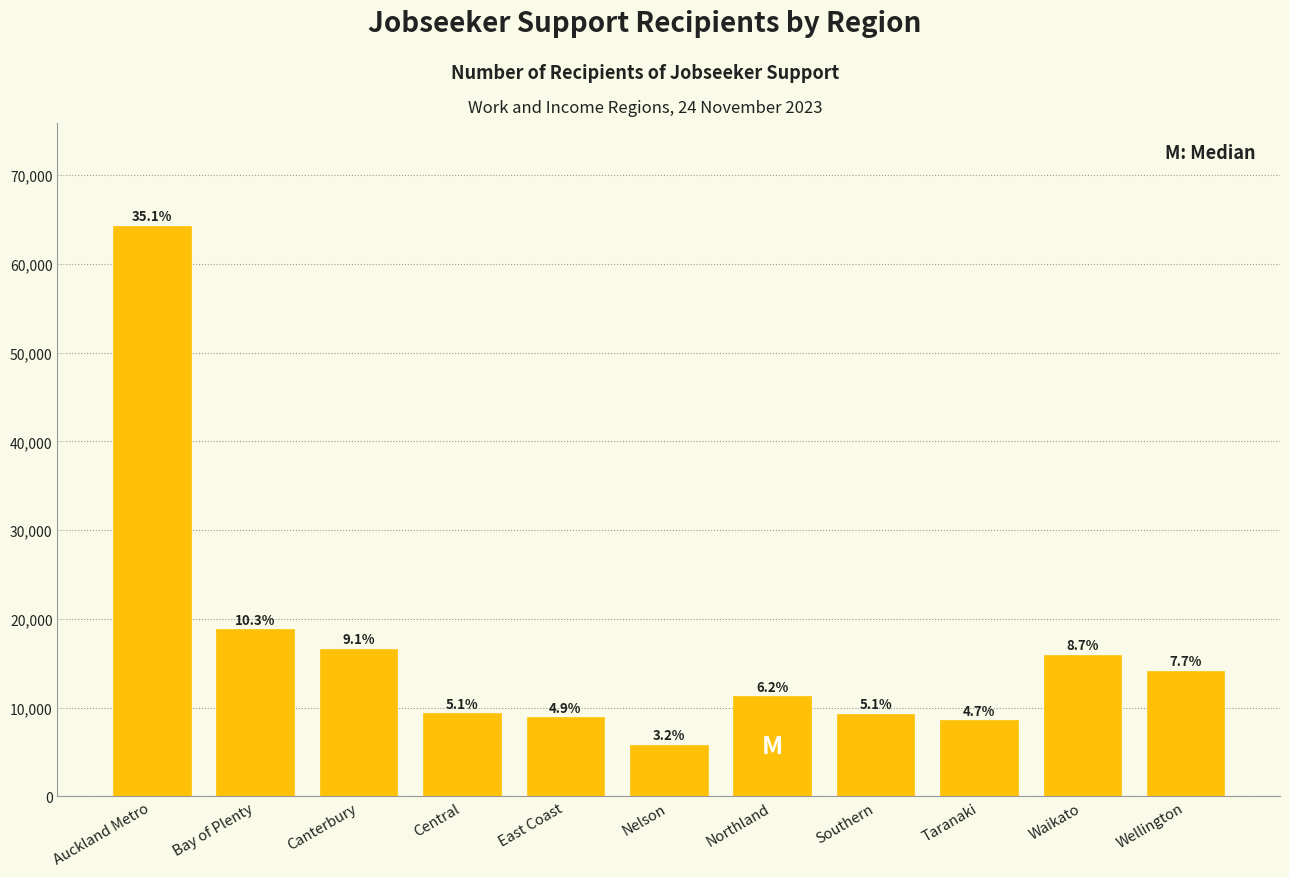

How many bars are there in total?

11